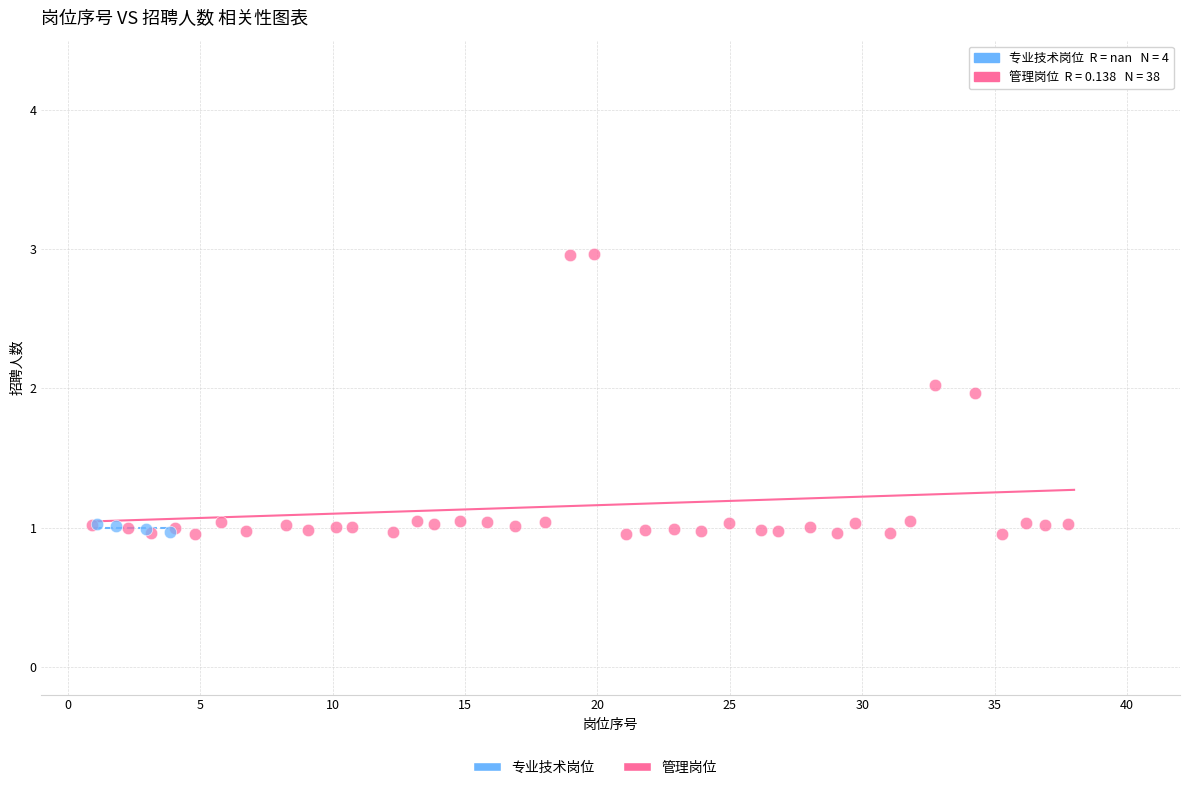

Which series contains the highest Y value?

管理岗位